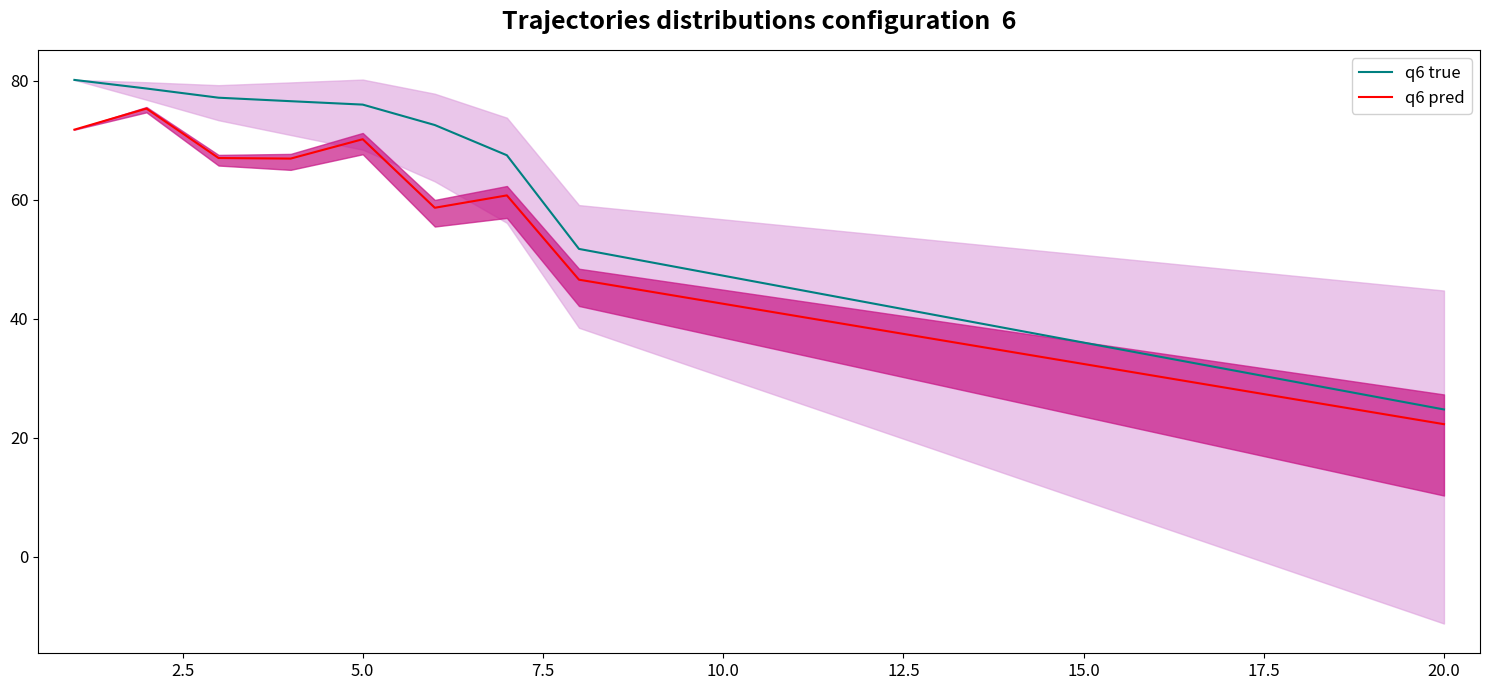

Is the value of q6 pred at 15.0 greater than the value of q6 true at 15.0?

No